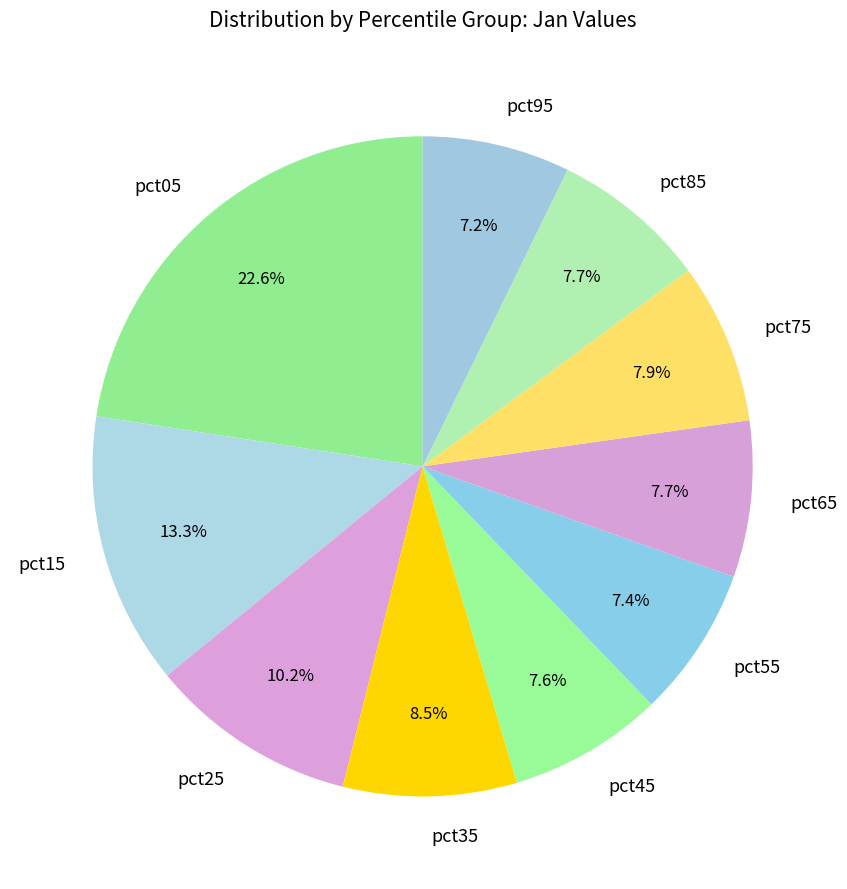

To the nearest percent, what is the difference between the largest and smallest slice percentages?

15%